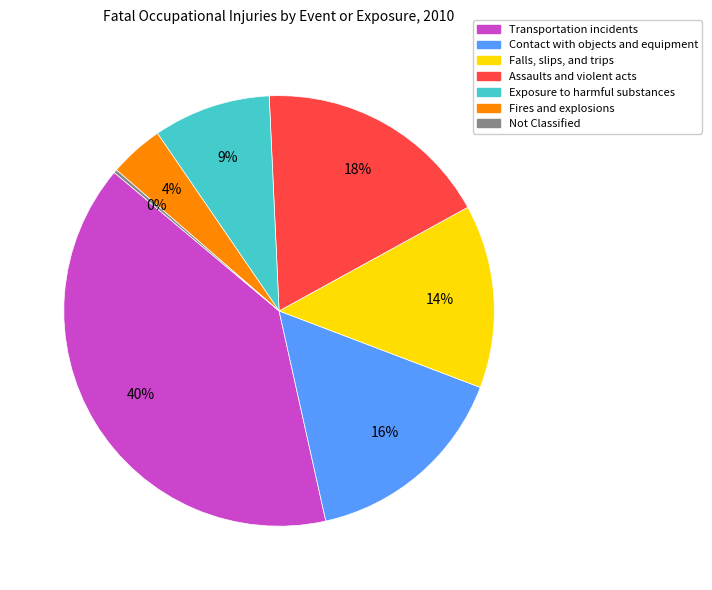

Is there a majority slice in this chart?

No